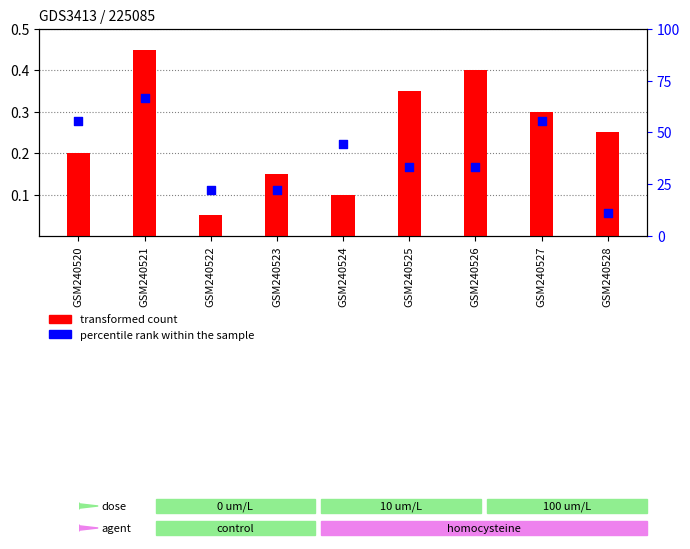

At how many categories does at least one series exceed 55?

3